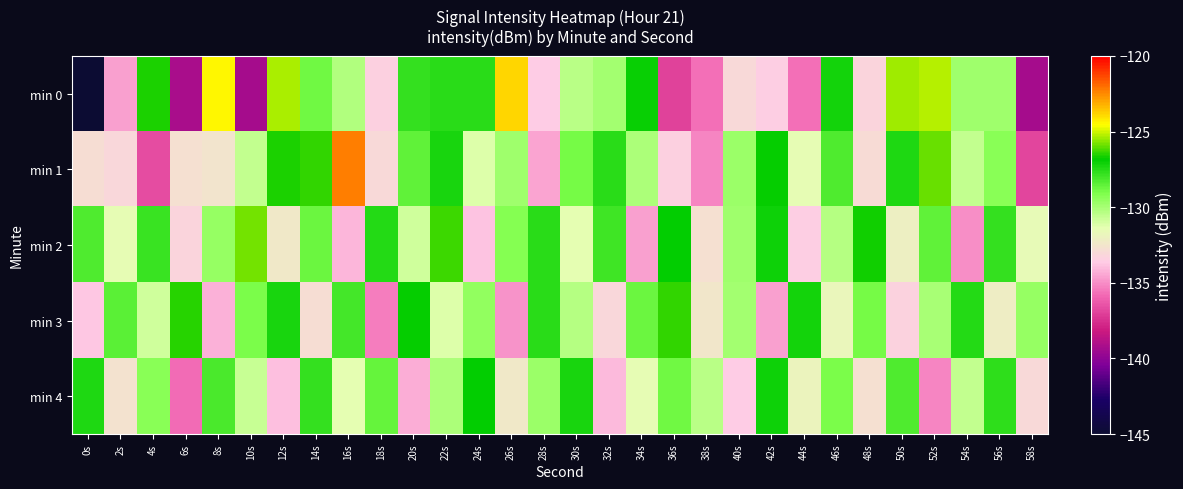

At which category does the chart reach its minimum across all series?

0s